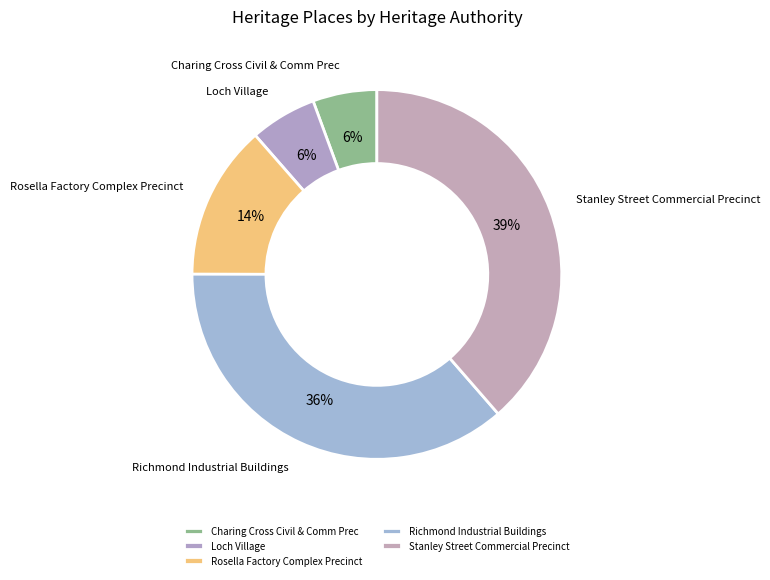

How many slices are in this pie chart?

5